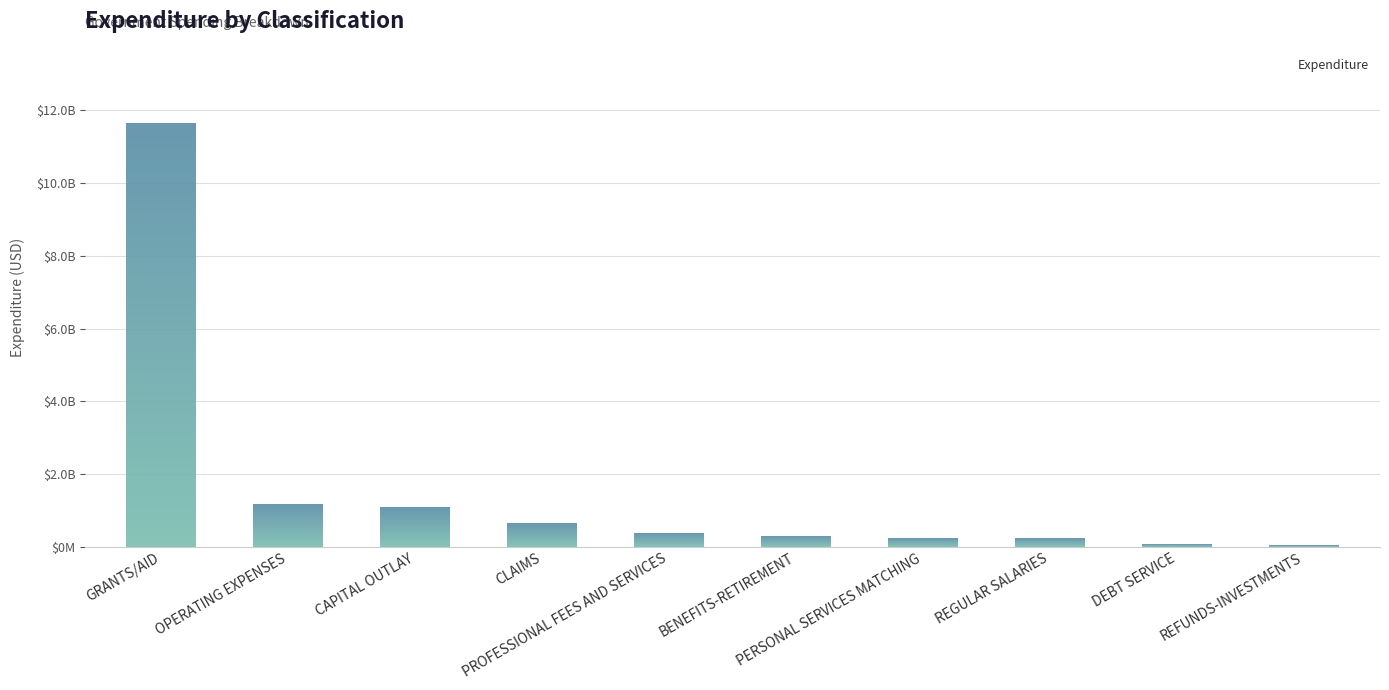

Reading left to right, list all the values displayed in this chart.

GRANTS/AID=11636973683.4	OPERATING EXPENSES=1166044213.8	CAPITAL OUTLAY=1087580070.2	CLAIMS=634068459.8	PROFESSIONAL FEES AND SERVICES=369543288.8	BENEFITS-RETIREMENT=288431704.9	PERSONAL SERVICES MATCHING=242230278.6	REGULAR SALARIES=237660699.8	DEBT SERVICE=75202592.6	REFUNDS-INVESTMENTS=39594512.1